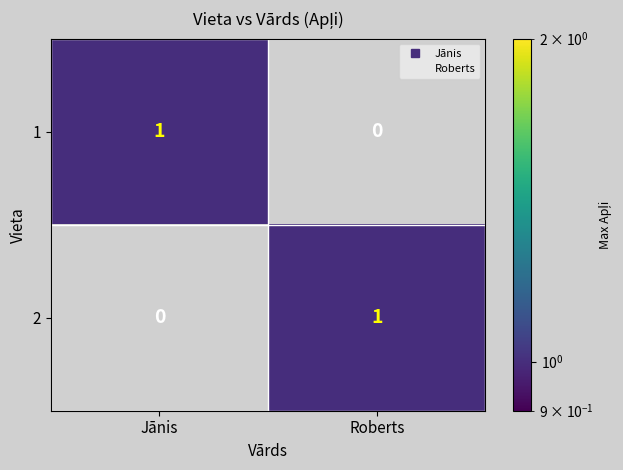

At Roberts, list the series in order from largest to smallest.

2, 1